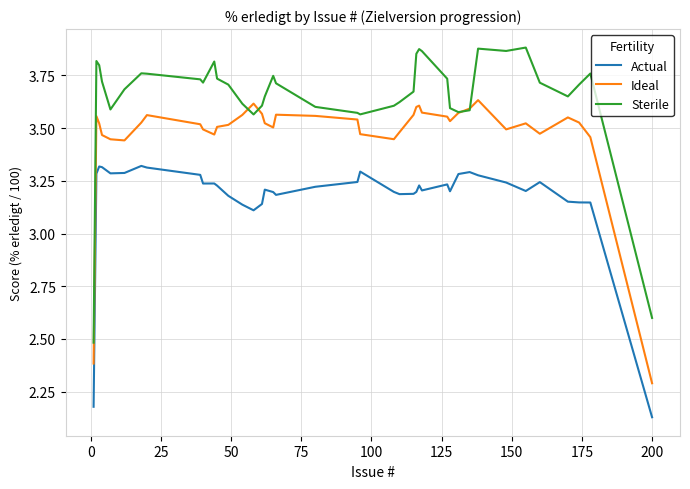

What is the minimum value for Sterile?

2.5